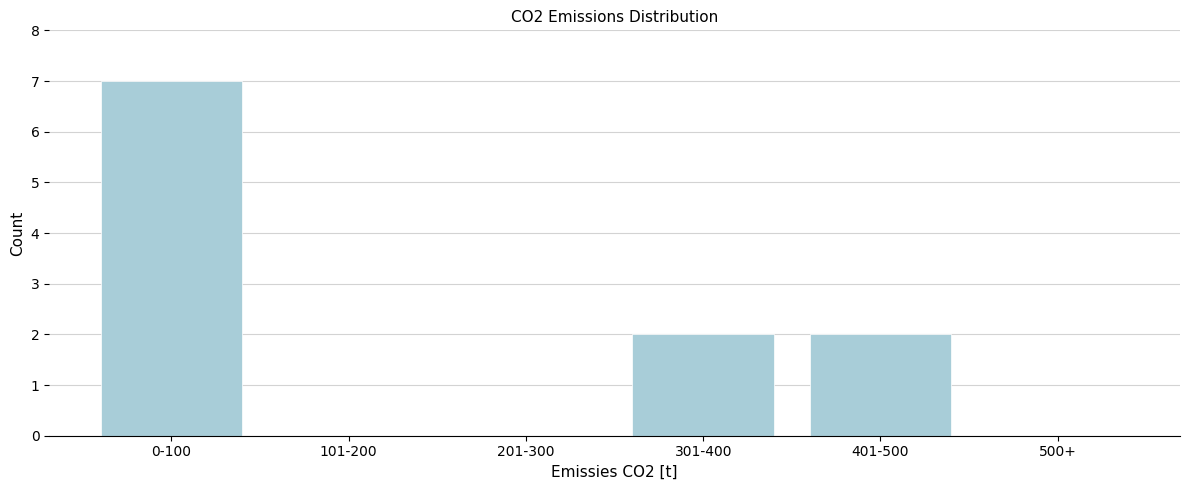

Reading right to left, transcribe all the data shown in this chart.

500+=0	401-500=2	301-400=2	201-300=0	101-200=0	0-100=7